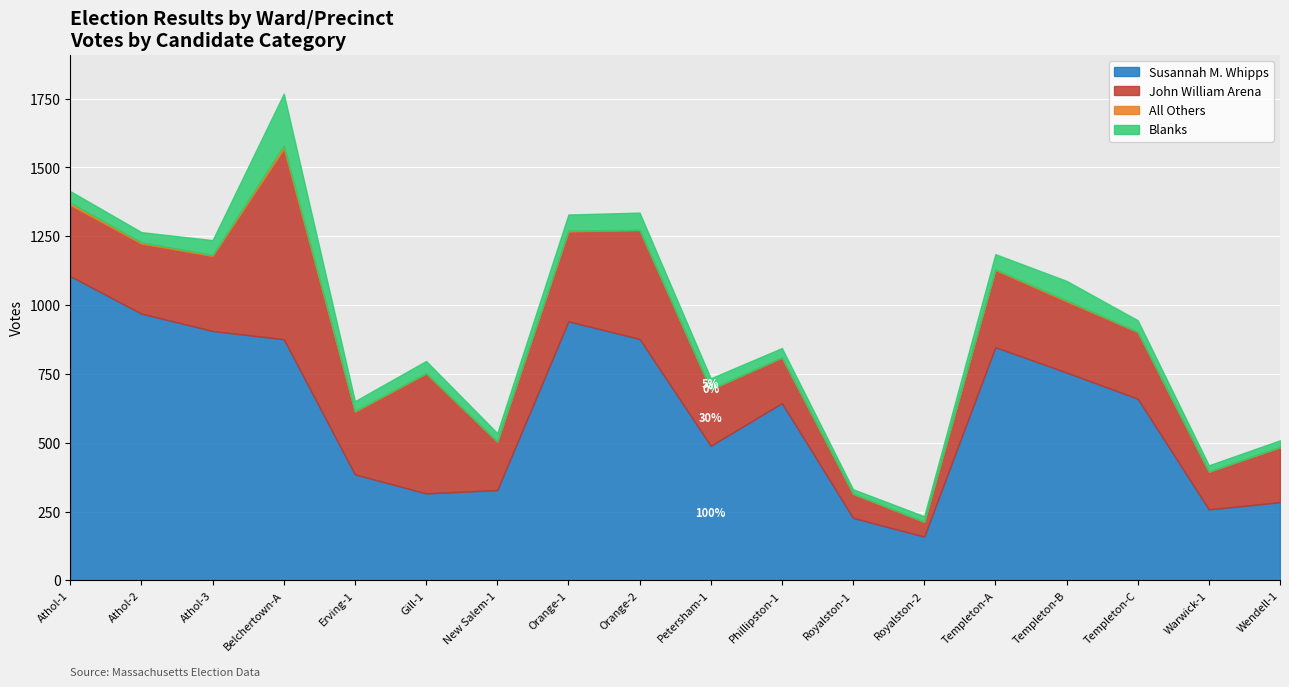

What value does the Blanks series have at Wendell-1, to the nearest 5?

25